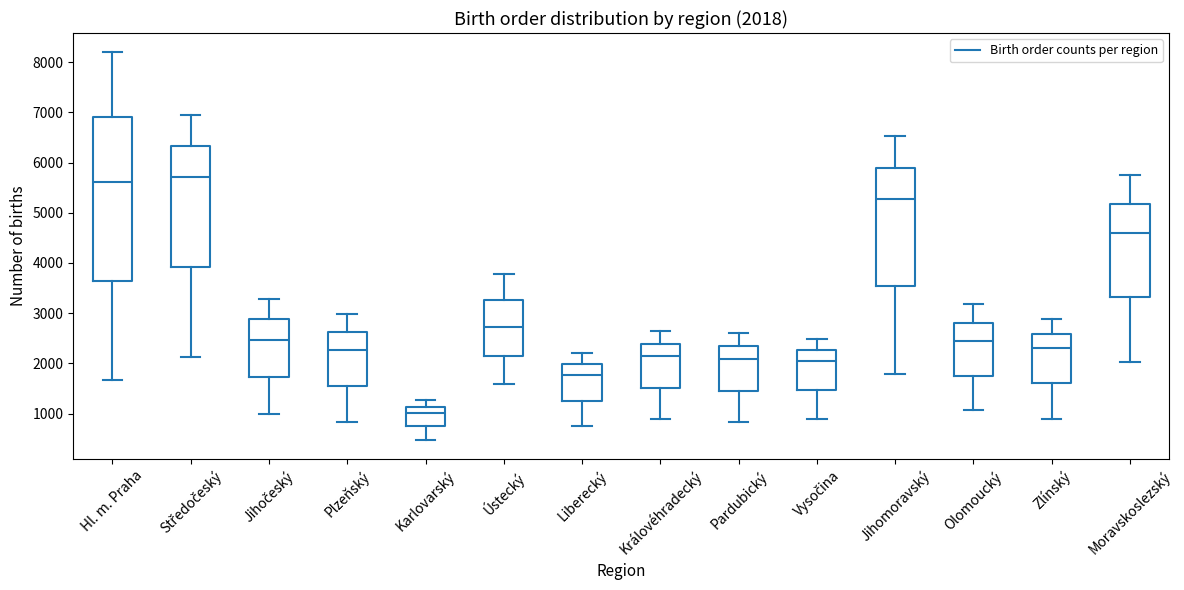

Comparing the boxes themselves (not the whiskers), which one is the tallest?

Hl. m. Praha